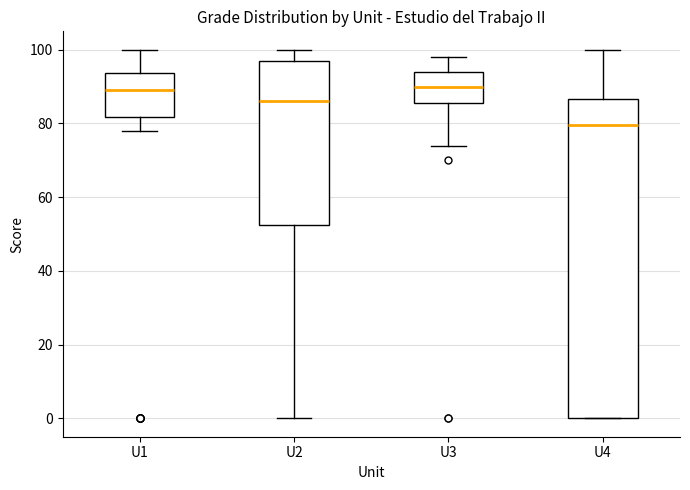

Which box is the tallest, from its lower edge to its upper edge?

U4